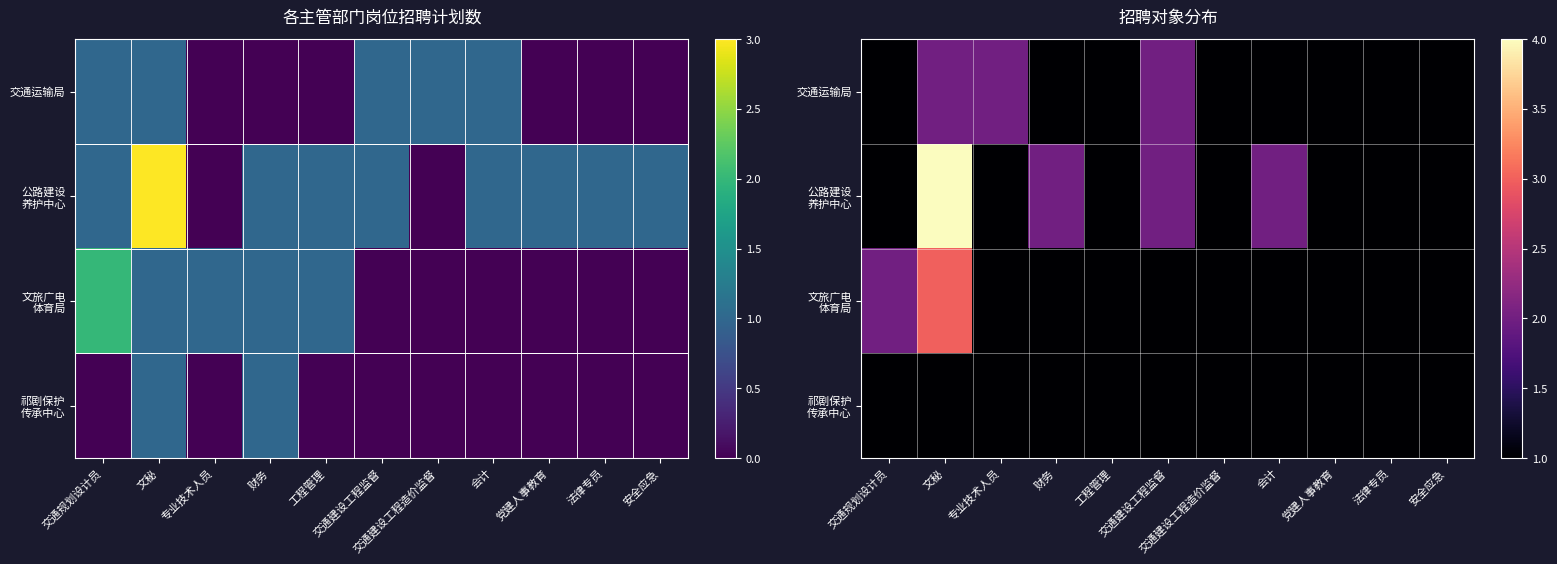

At which category is the sum across all series the highest?

文秘